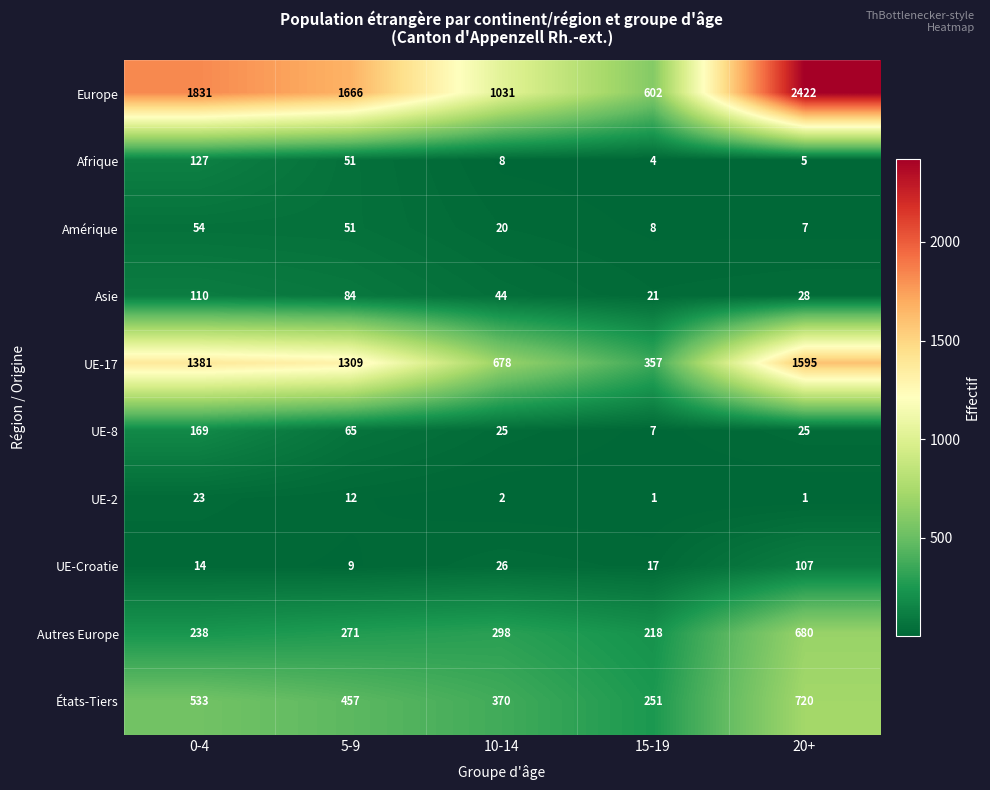

Which series changed the most between 10-14 and 20+?

Europe